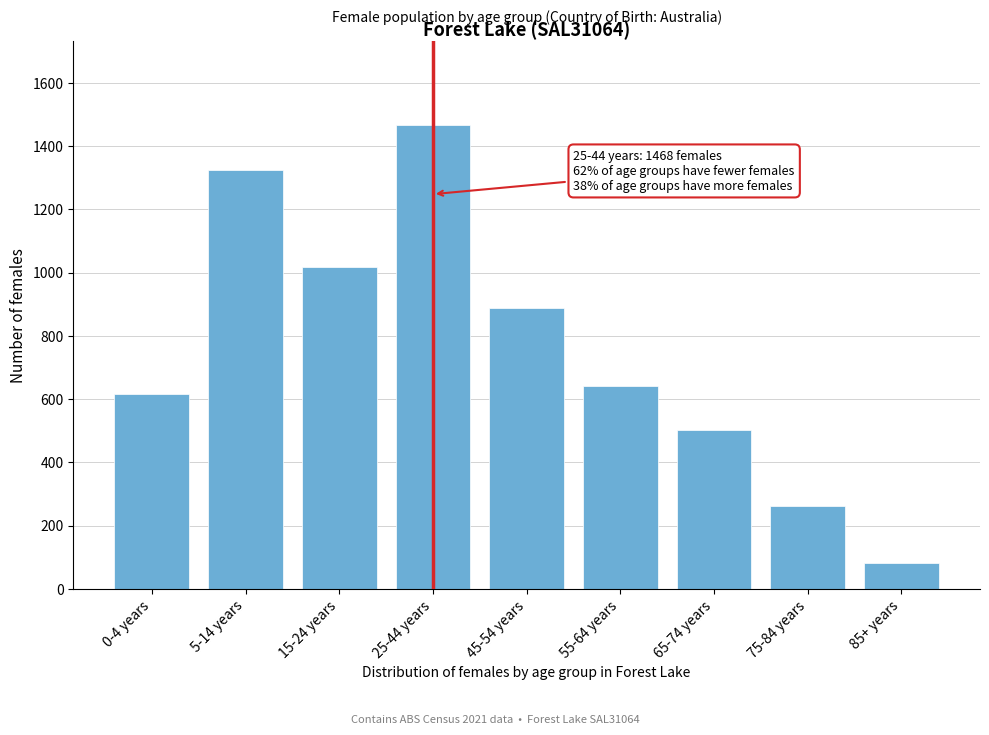

Reading left to right, list all the values displayed in this chart.

0-4 years=617	5-14 years=1323	15-24 years=1016	25-44 years=1468	45-54 years=888	55-64 years=642	65-74 years=502	75-84 years=261	85+ years=83